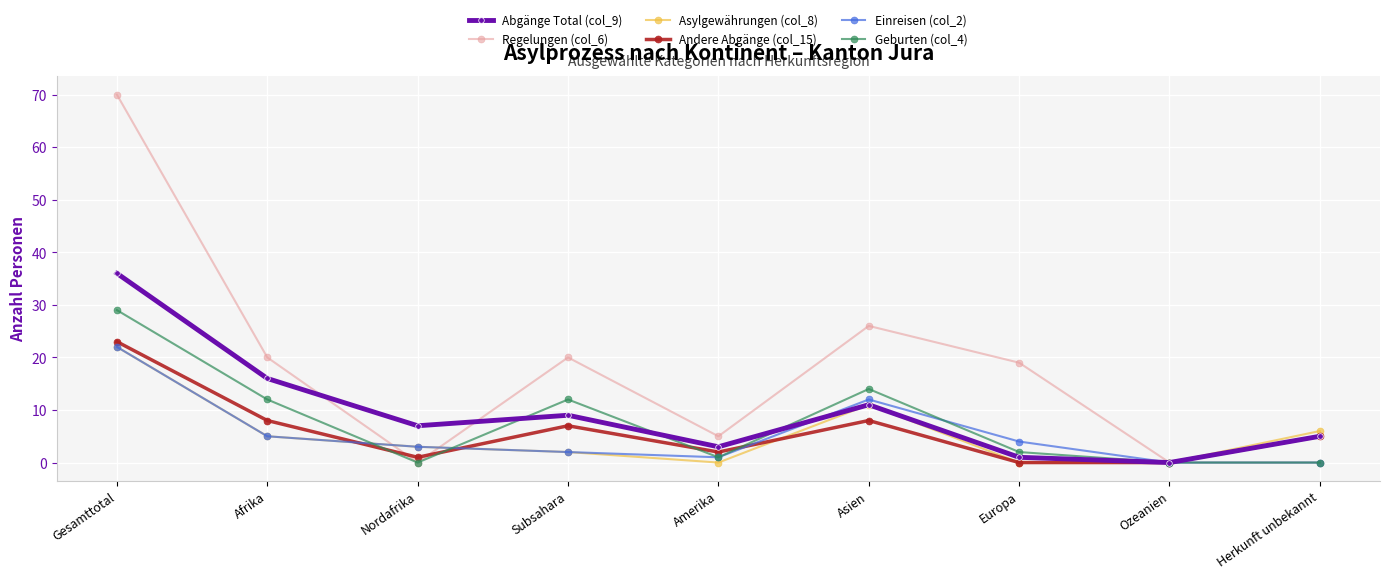

Which series has the largest total across all categories?

Regelungen (col_6)